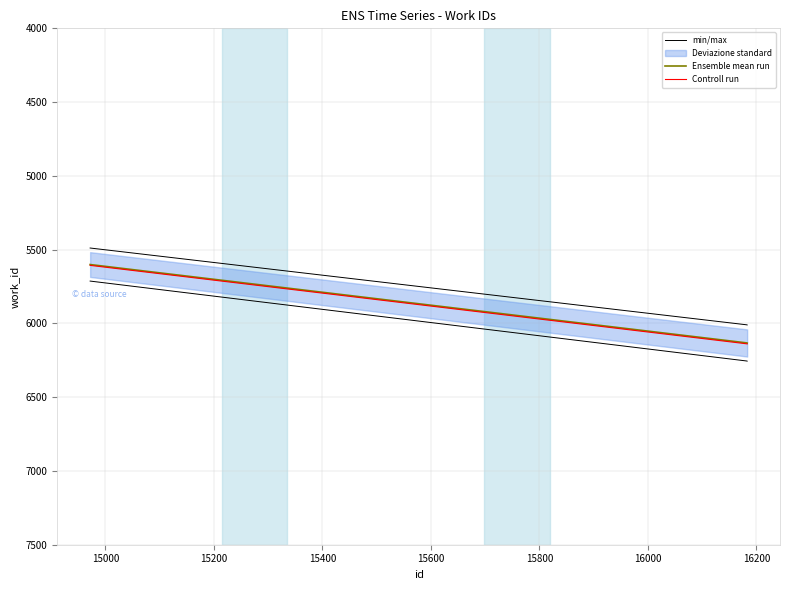

Is this an area chart (filled region under the line)?

No